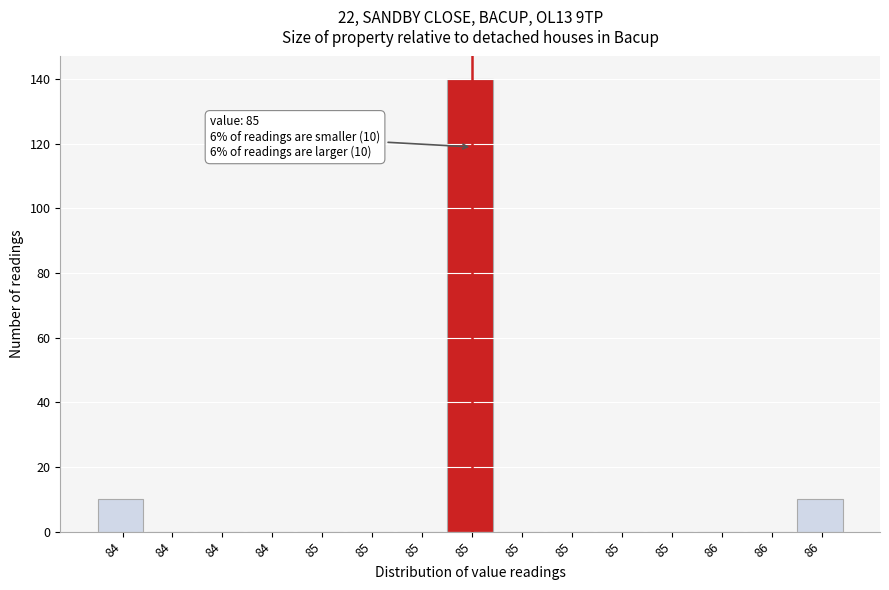

Count the number of data series in this chart.

1